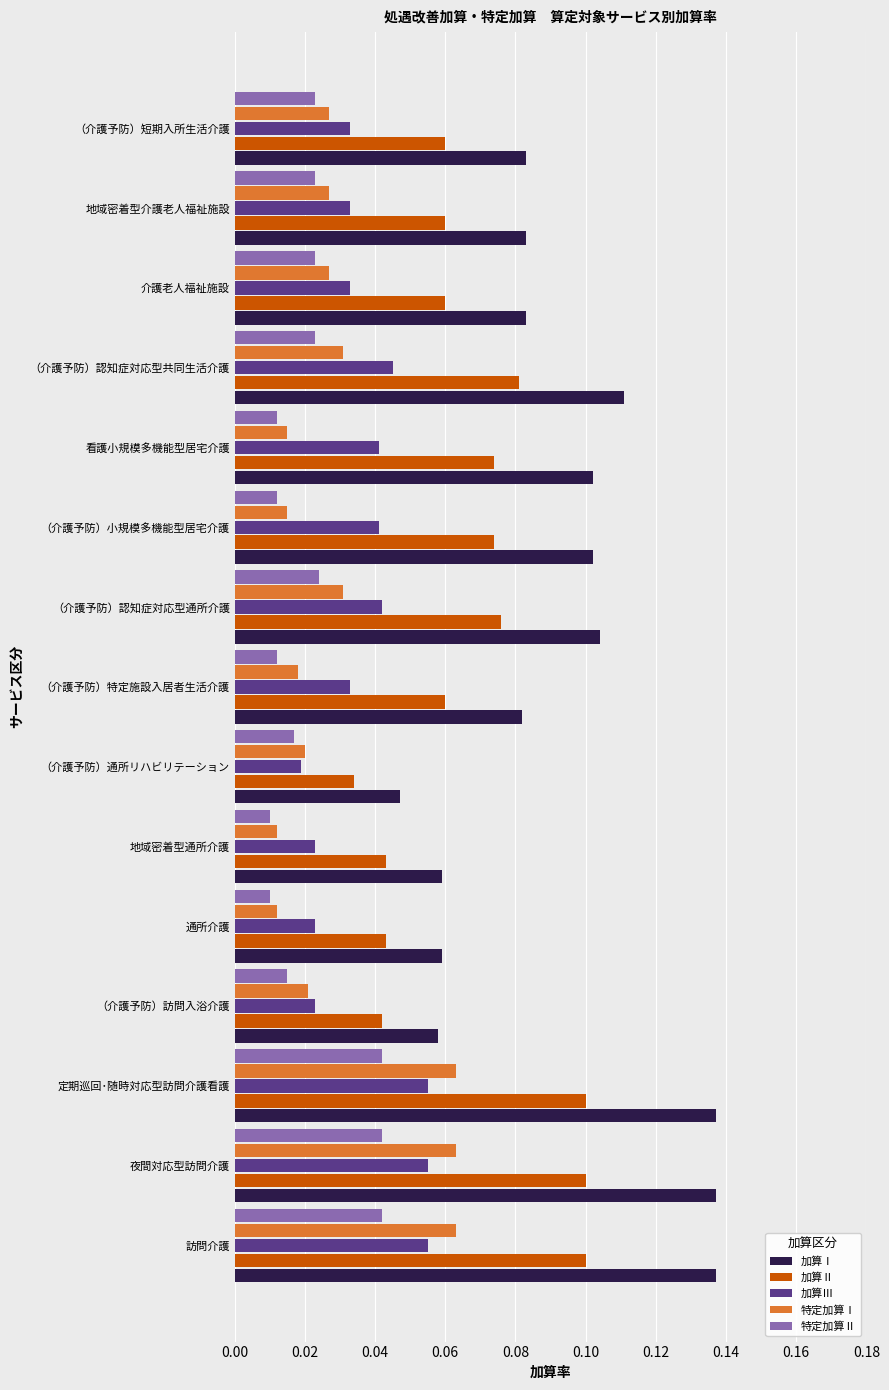

Which series has the largest total across all categories?

加算Ⅰ